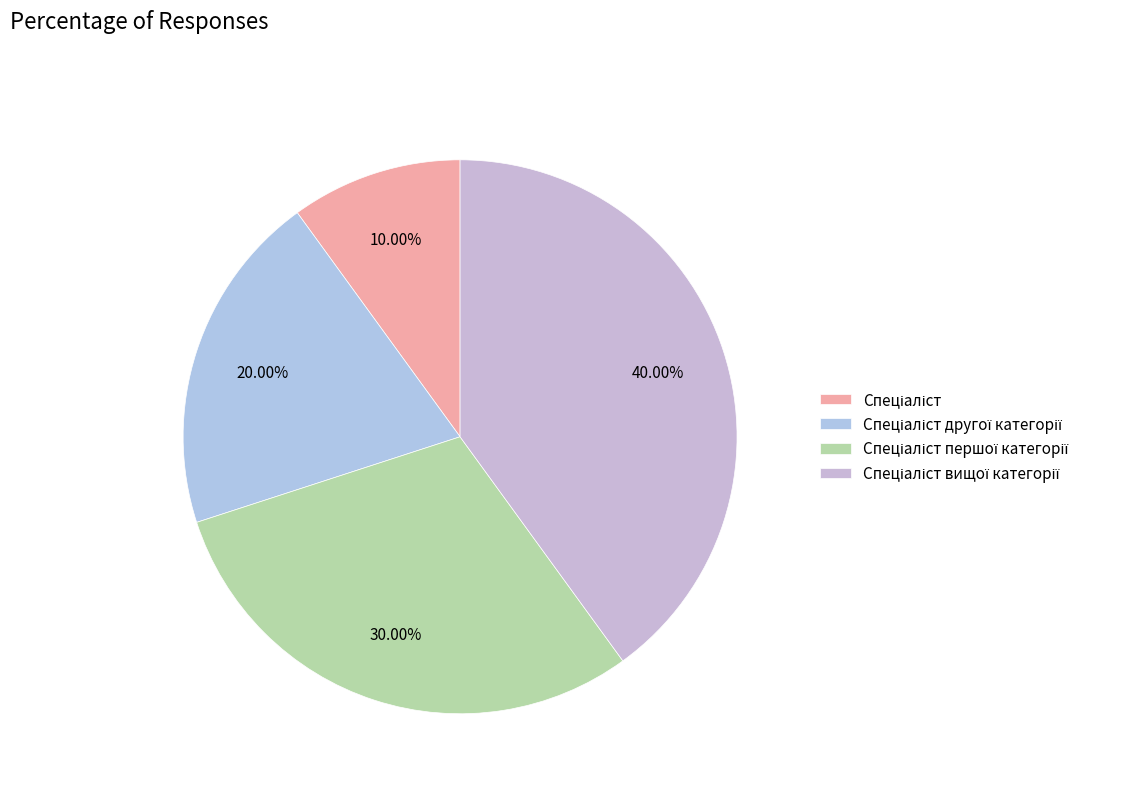

How many segments does this pie chart have?

4